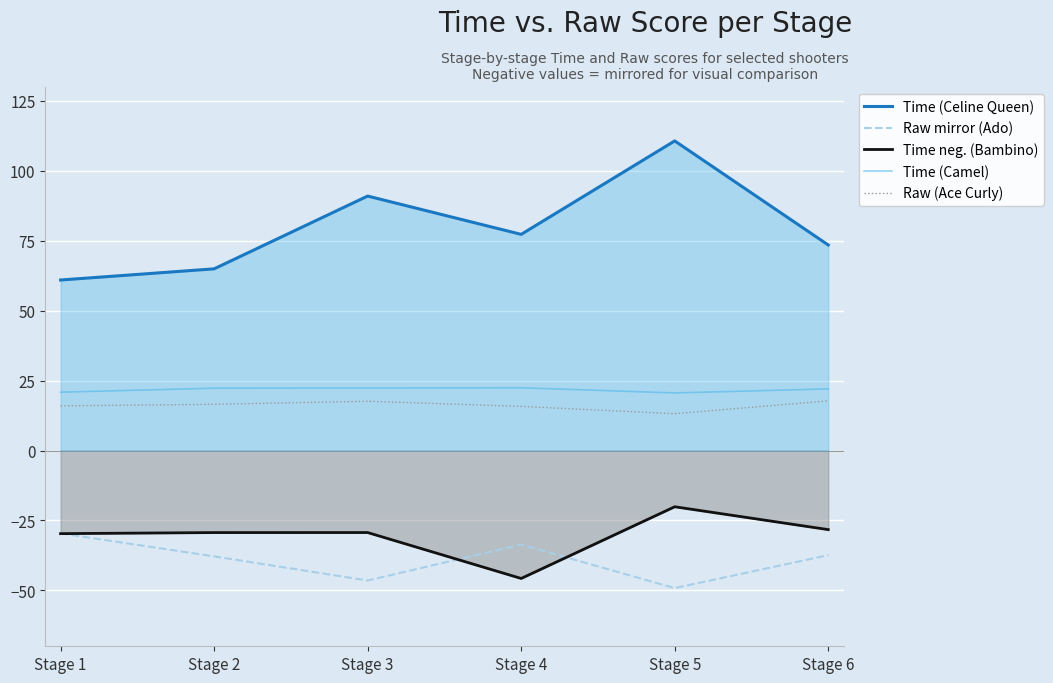

In Time neg. (Bambino), how many points are lower than both neighbors (excluding endpoints)?

1